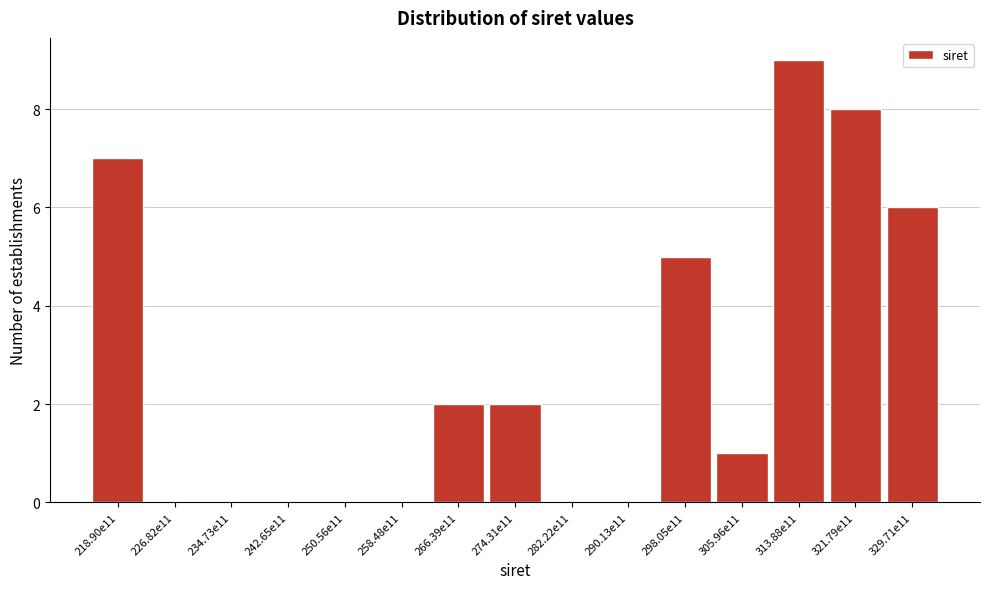

Reading left to right, extract all data points from this chart.

218.90e11=7	226.82e11=0	234.73e11=0	242.65e11=0	250.56e11=0	258.48e11=0	266.39e11=2	274.31e11=2	282.22e11=0	290.13e11=0	298.05e11=5	305.96e11=1	313.88e11=9	321.79e11=8	329.71e11=6